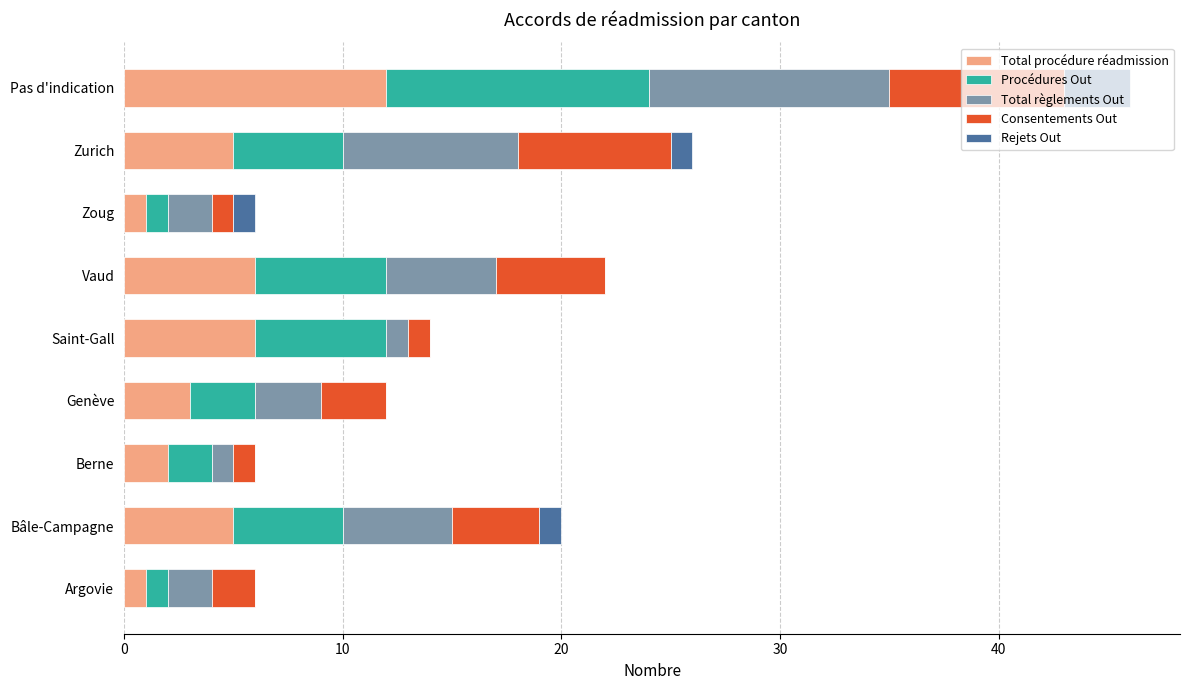

Is it true that Total procédure réadmission equals 6 at Saint-Gall?

True